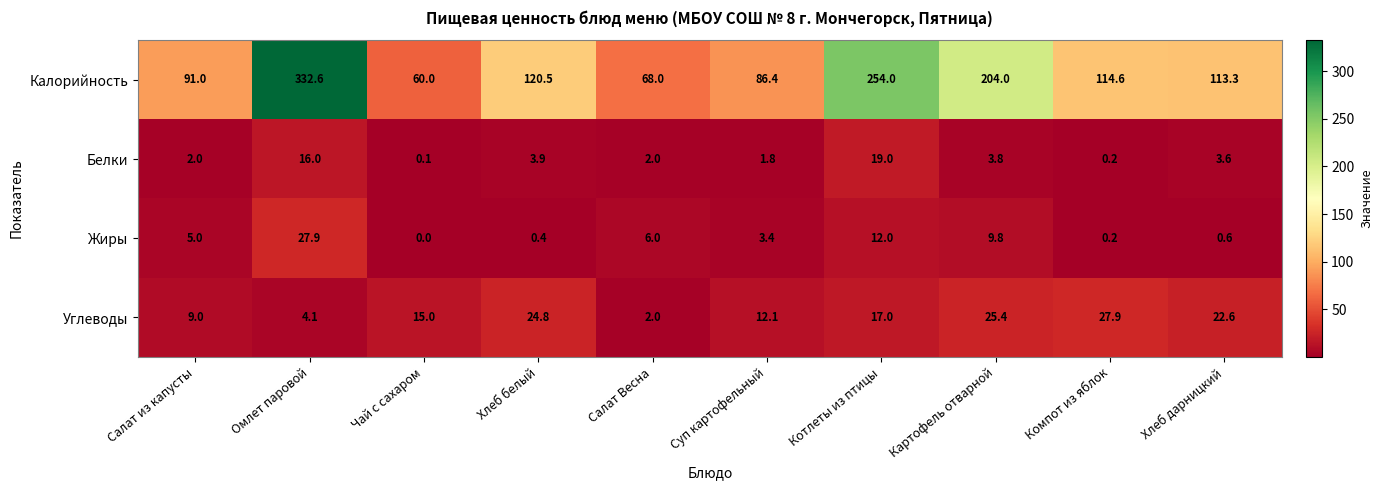

Which series has the largest range (max minus min)?

Калорийность